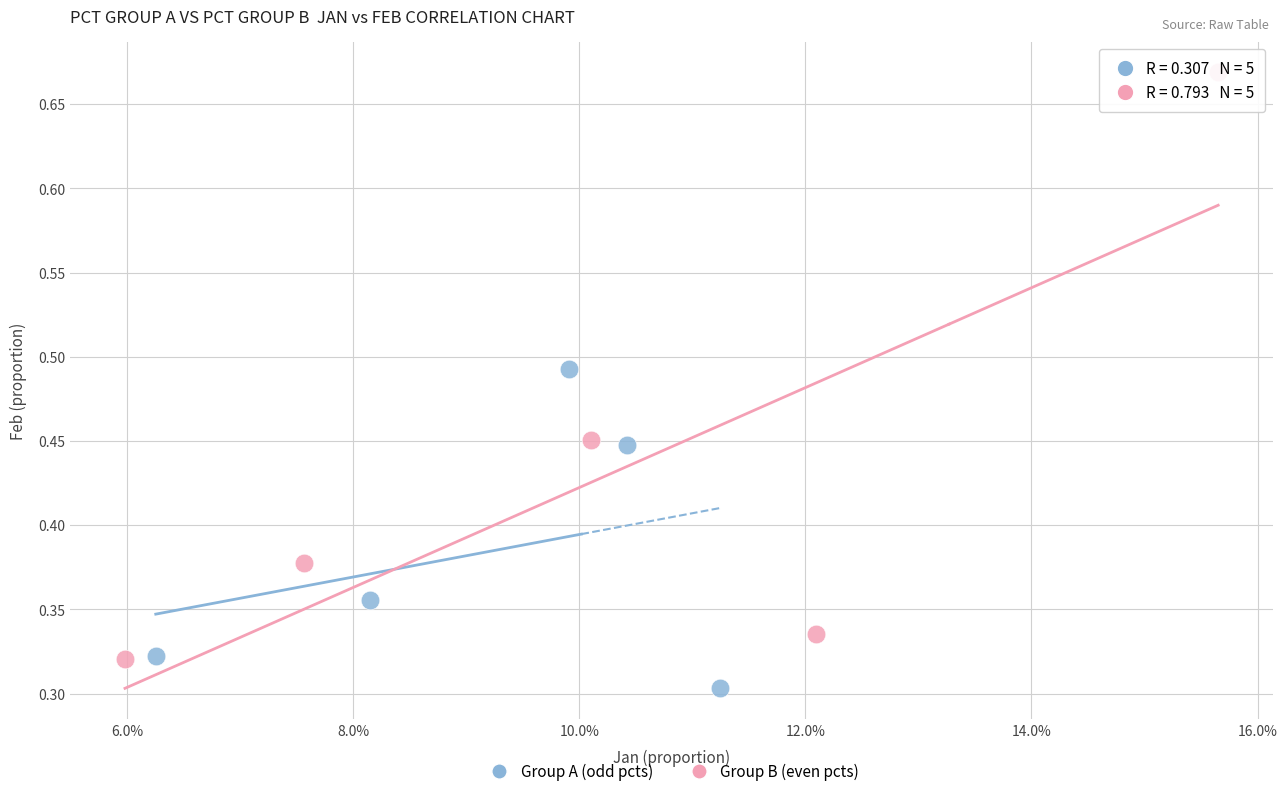

Which series has the widest spread of Y values?

Group B (even pcts)